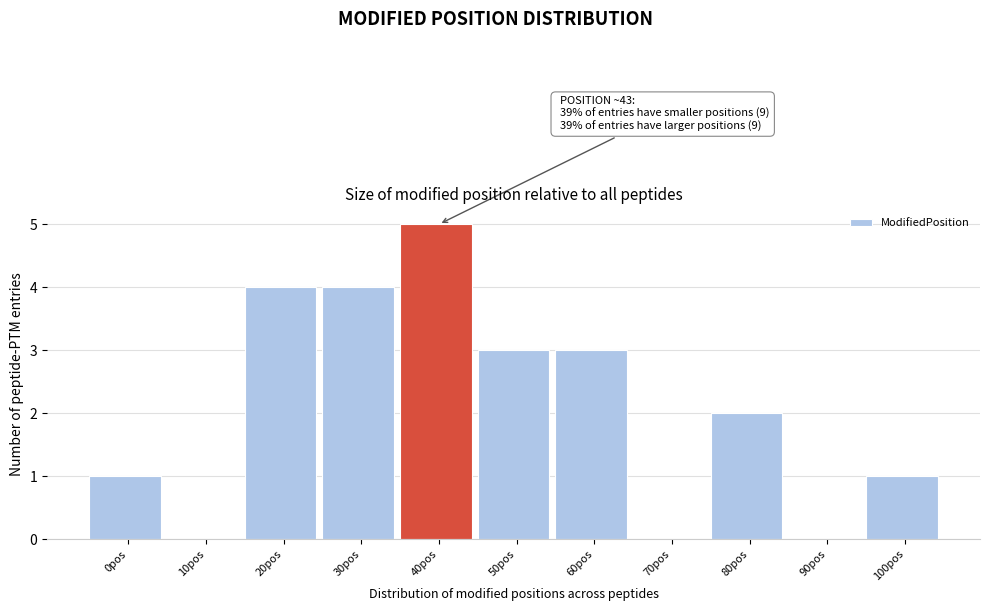

Reading right to left, list all the values displayed in this chart.

100pos=1	90pos=0	80pos=2	70pos=0	60pos=3	50pos=3	40pos=5	30pos=4	20pos=4	10pos=0	0pos=1